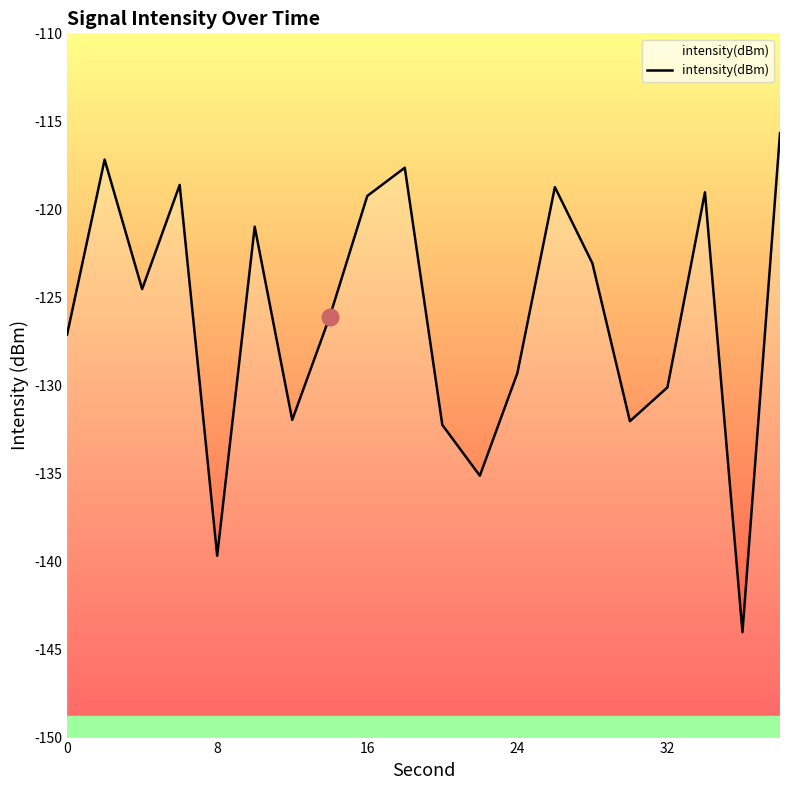

True or false: the data shows -52.5 at 12.

False